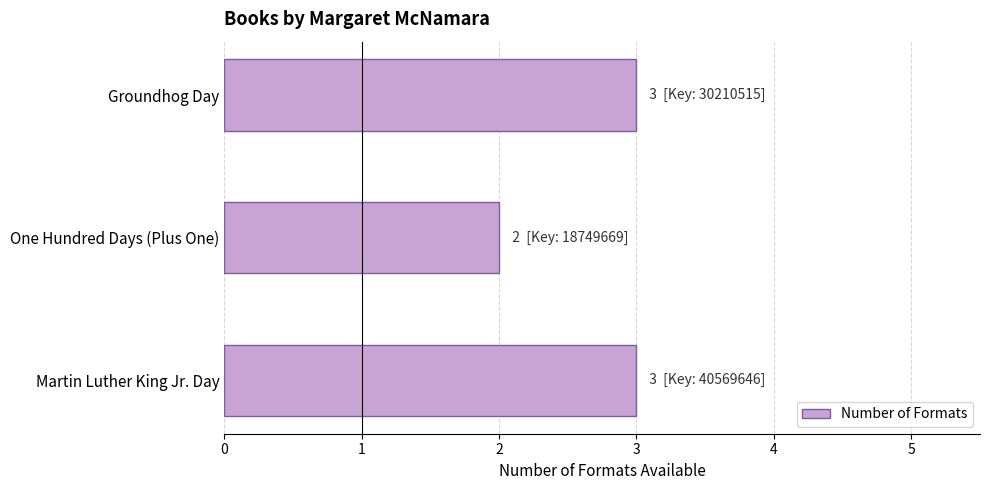

Reading top to bottom, what are all the values shown in this chart?

3	2	3